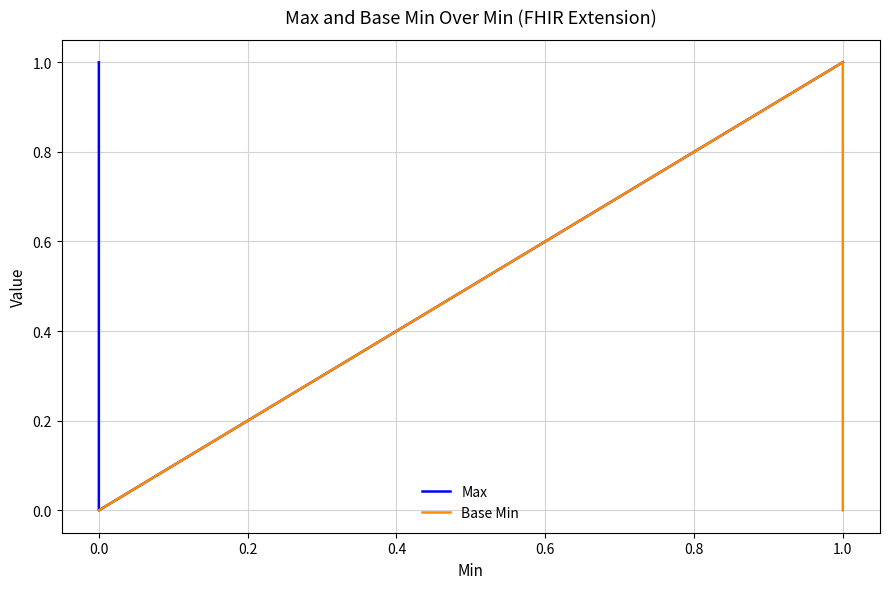

List the series in order of their peak value, lowest first.

Max, Base Min